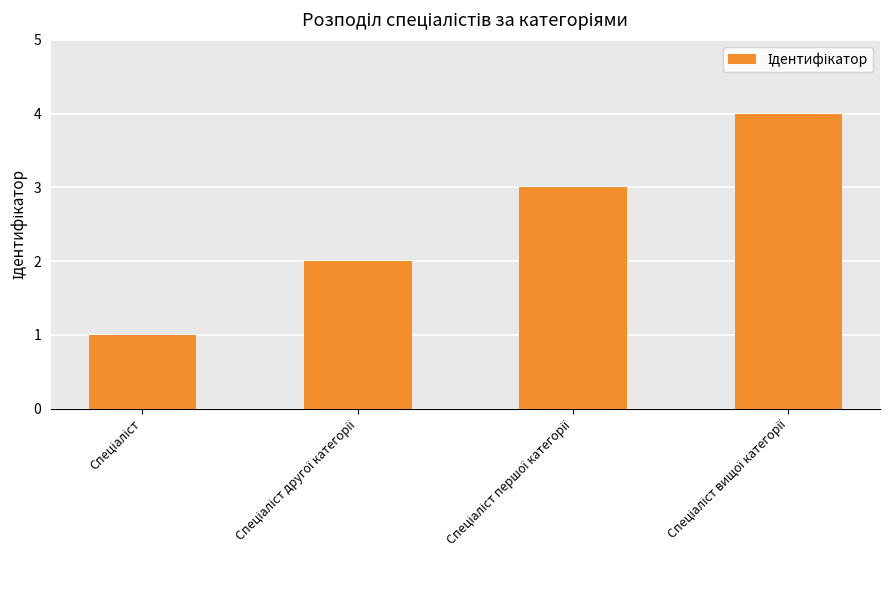

What is the difference between the maximum and minimum values?

3